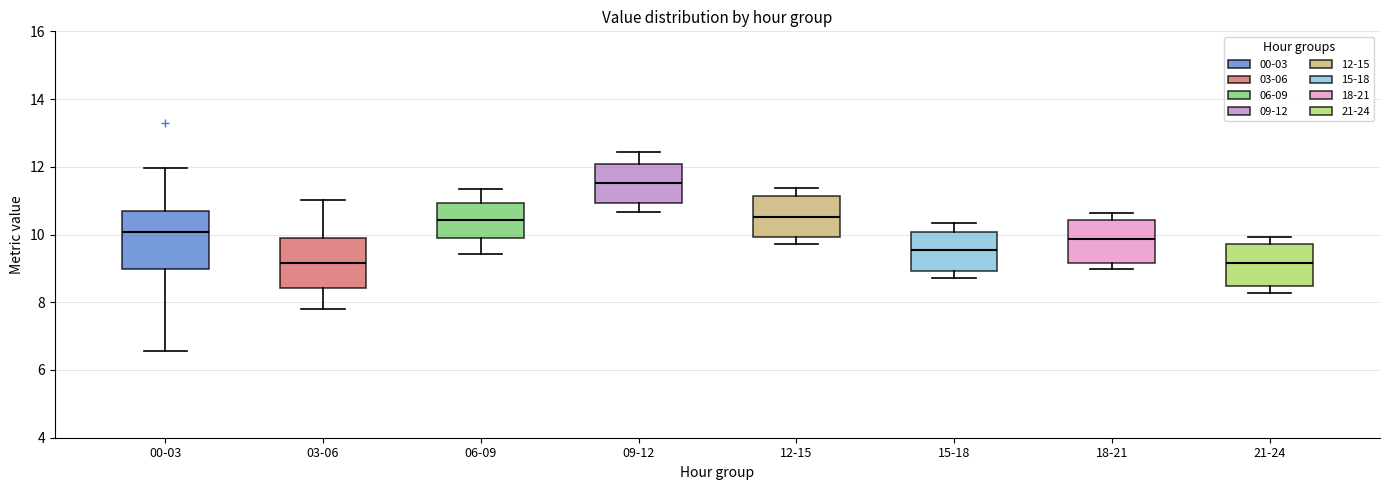

Reading left to right, transcribe this box plot: for each box, give where its median line is, the range the box spans, and where its two whiskers end, as read against the y-axis. The values are not printed on the chart, so give them approximately, as read against the axis.

00-03: median 10.0, box 9.0 to 10.8, whiskers 6.6 to 12.0
03-06: median 9.2, box 8.4 to 10.0, whiskers 7.8 to 11.0
06-09: median 10.4, box 10.0 to 11.0, whiskers 9.4 to 11.4
09-12: median 11.6, box 11.0 to 12.0, whiskers 10.6 to 12.4
12-15: median 10.6, box 10.0 to 11.2, whiskers 9.8 to 11.4
15-18: median 9.6, box 9.0 to 10.0, whiskers 8.8 to 10.4
18-21: median 9.8, box 9.2 to 10.4, whiskers 9.0 to 10.6
21-24: median 9.2, box 8.4 to 9.8, whiskers 8.2 to 10.0